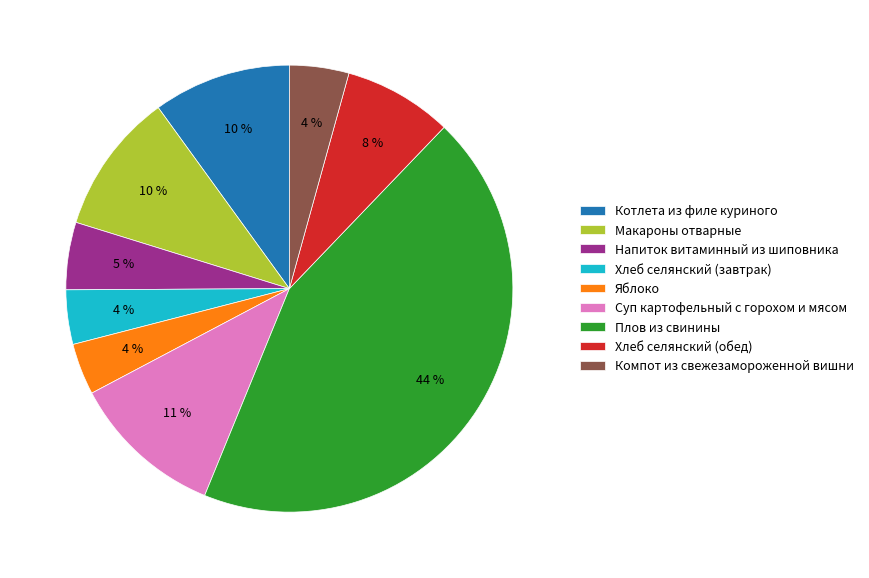

What is the largest slice in the pie chart?

Плов из свинины